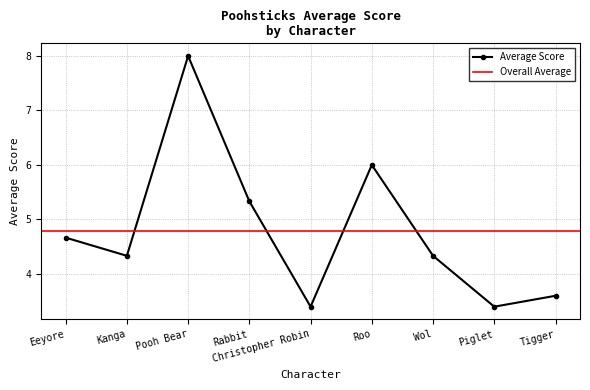

At which category does the data reach its first local valley?

Kanga